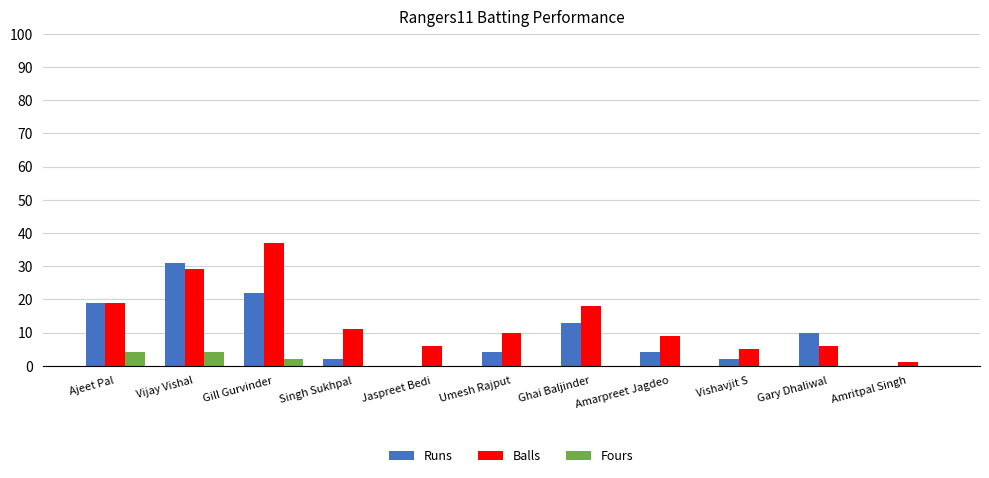

How many groups of bars are there?

11